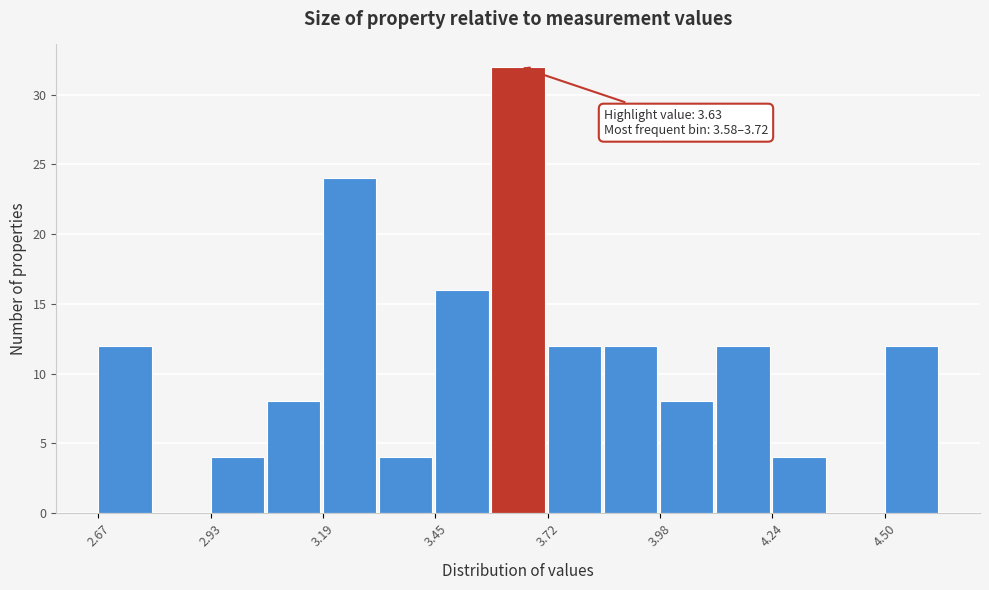

Around what value on the x-axis is the tallest bar? Give the approximate position of its centre, as read against the axis.

3.65